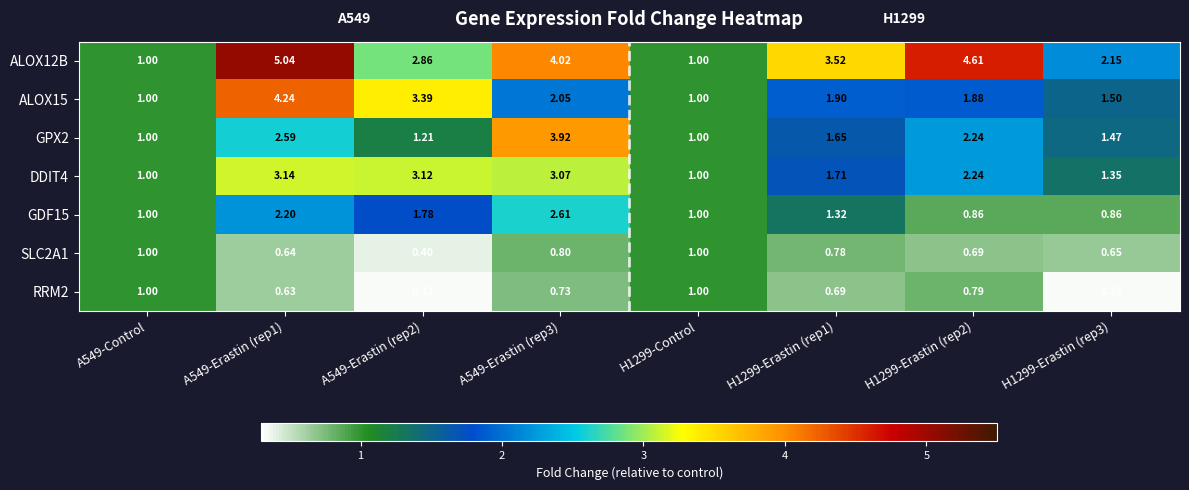

How many data points does each series have?

8